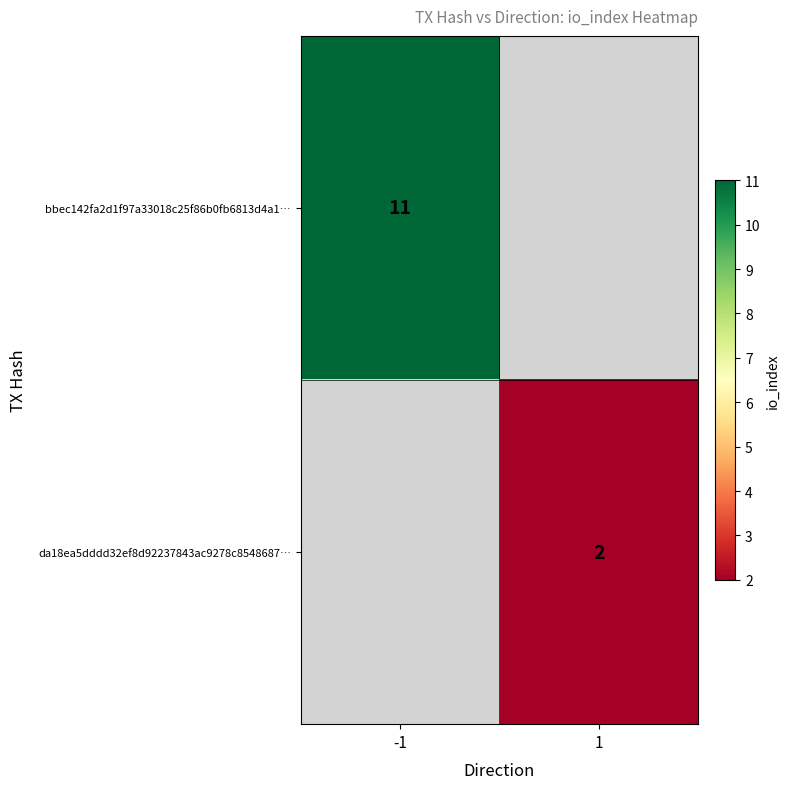

True or false: bbec142fa2d1f97a33018c25f86b0fb6813d4a1… has a value of 8 at -1.

False